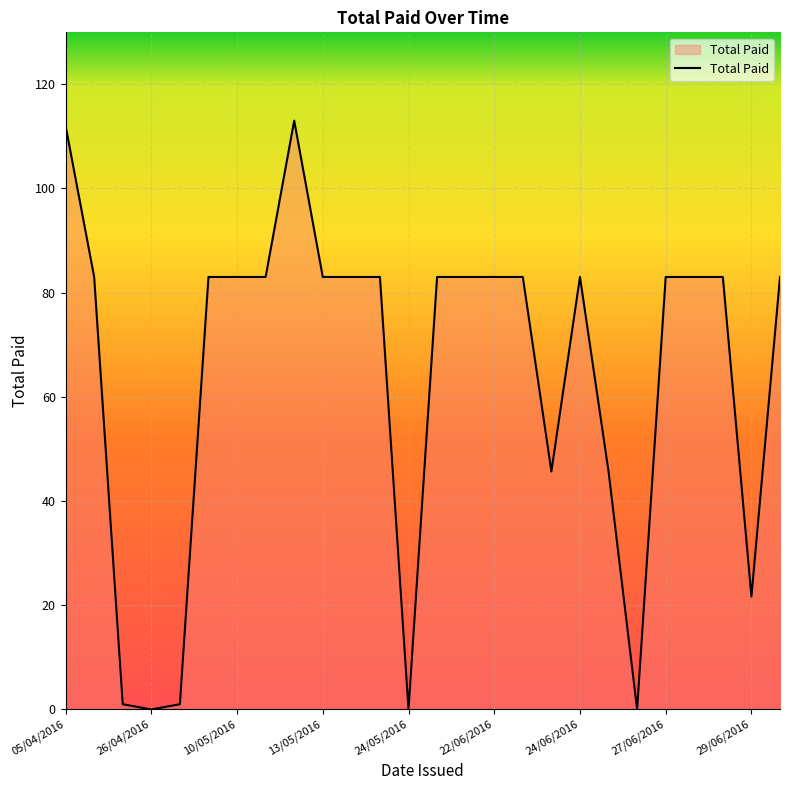

How many lines are shown in the chart?

1